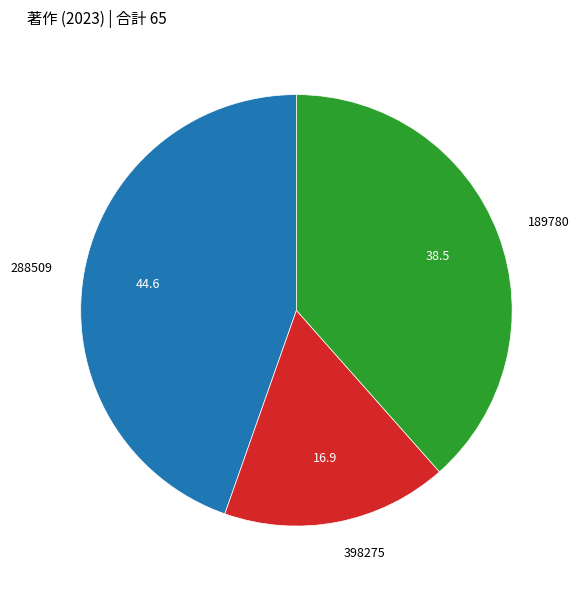

Is the sum of 189780 and 398275 greater than half?

Yes